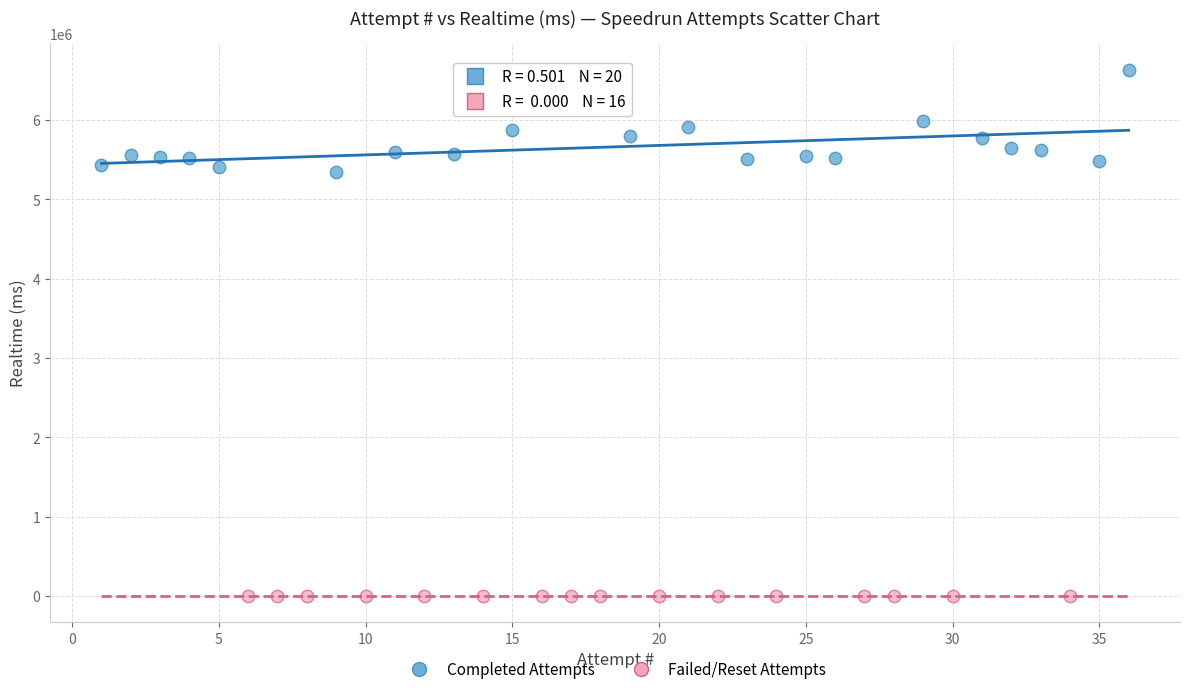

Which series reaches the minimum Y coordinate?

Failed/Reset Attempts